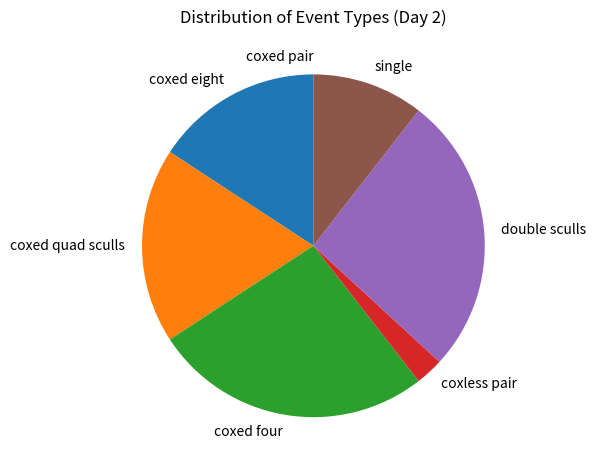

Approximately how many times larger is the value at single compared to coxless pair?

4.0